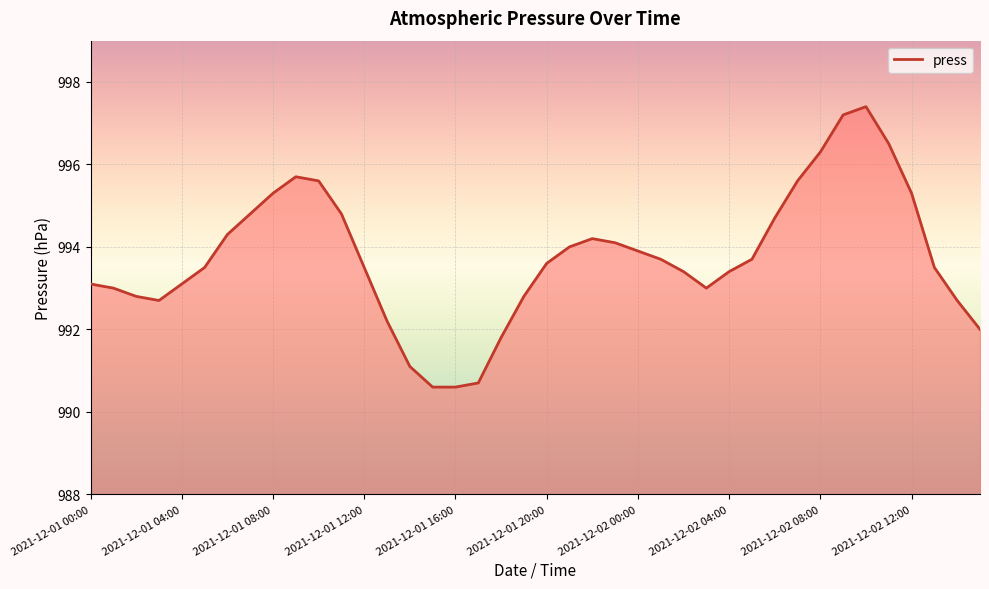

What is the greatest value displayed?

997.4